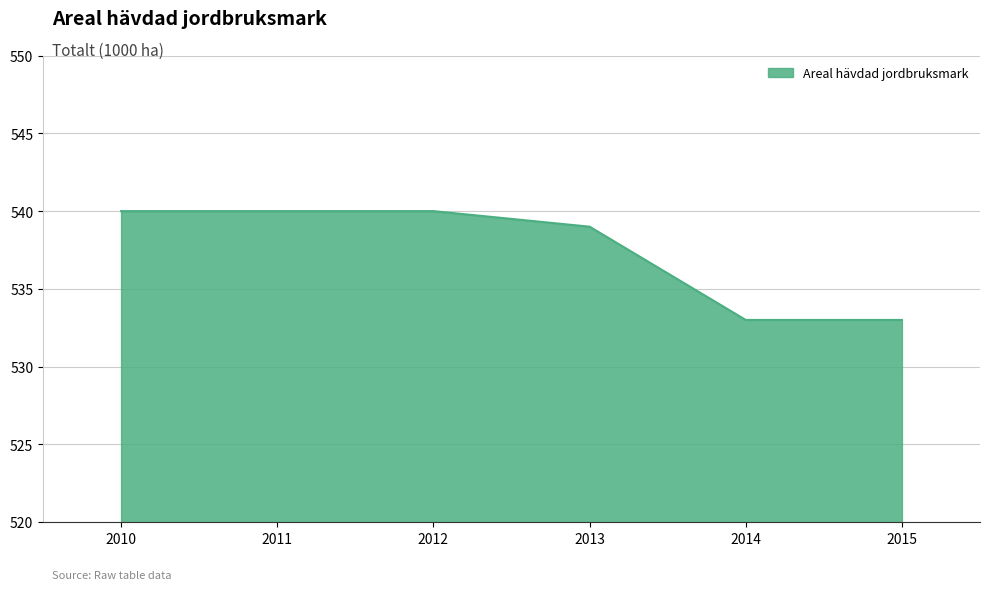

What is the change in value from 2012 to 2014?

-7